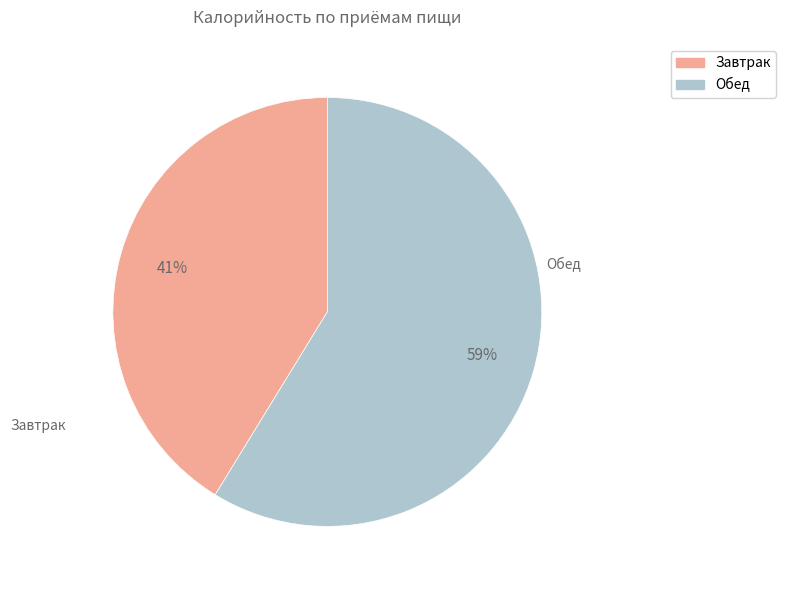

To the nearest percent, what is the difference between the largest and smallest slice percentages?

18%